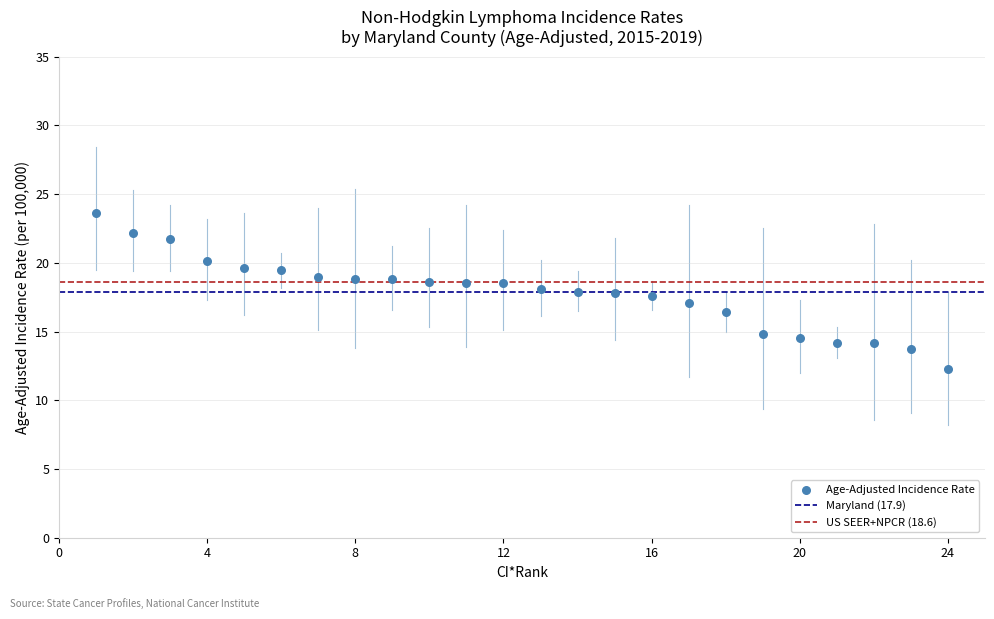

What is the range of X values (max minus min)?

23.0